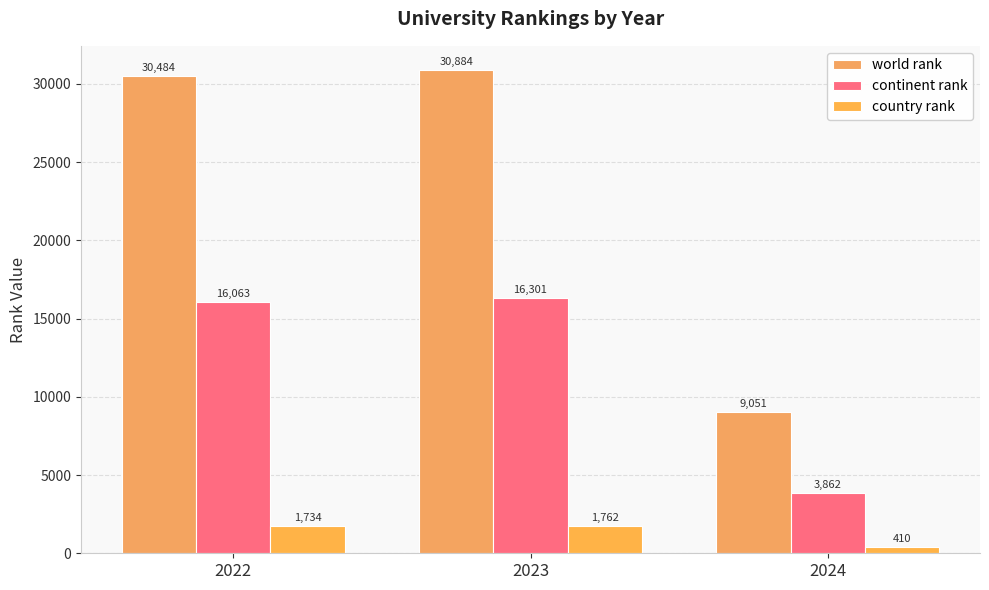

Is it true that country rank equals 410 at 2024?

True